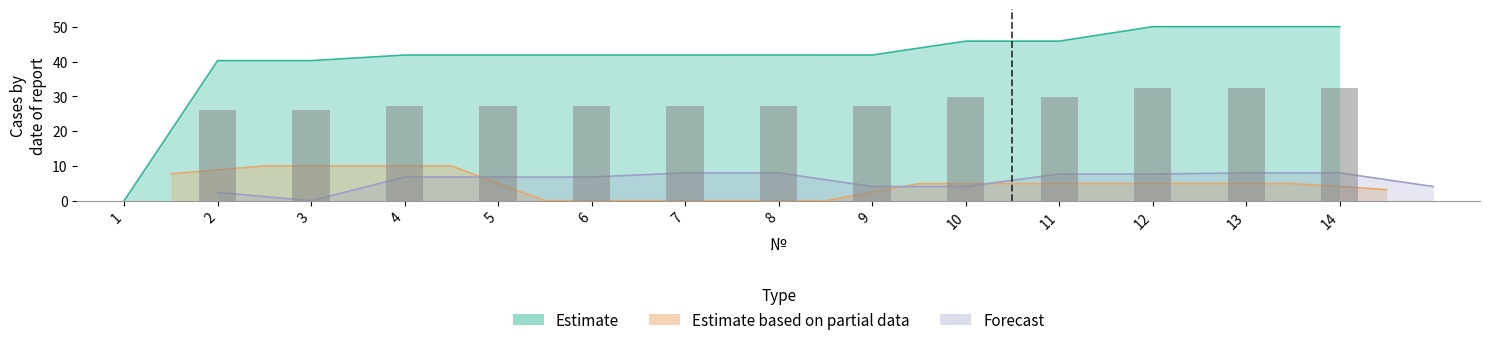

The value of Estimate based on partial data at 5 is -6.9. True or false?

False